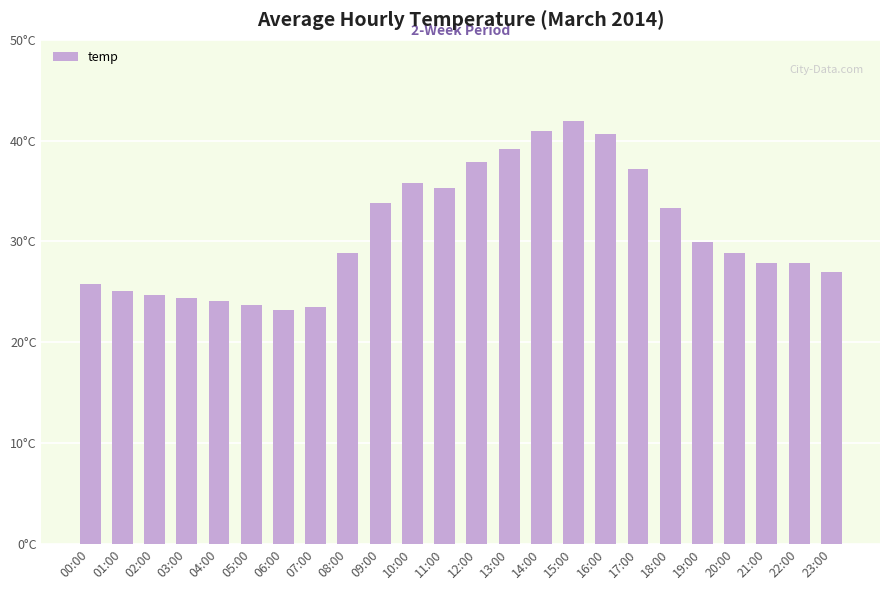

Reading right to left, extract all data points from this chart.

27.0	27.9	27.9	28.9	29.9	33.3	37.2	40.7	41.9	41.0	39.2	37.9	35.3	35.8	33.8	28.9	23.5	23.2	23.7	24.1	24.4	24.7	25.1	25.8